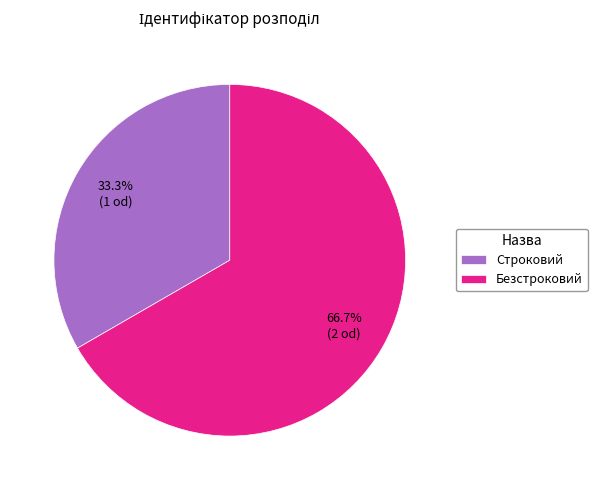

Is Строковий the majority of the pie?

No